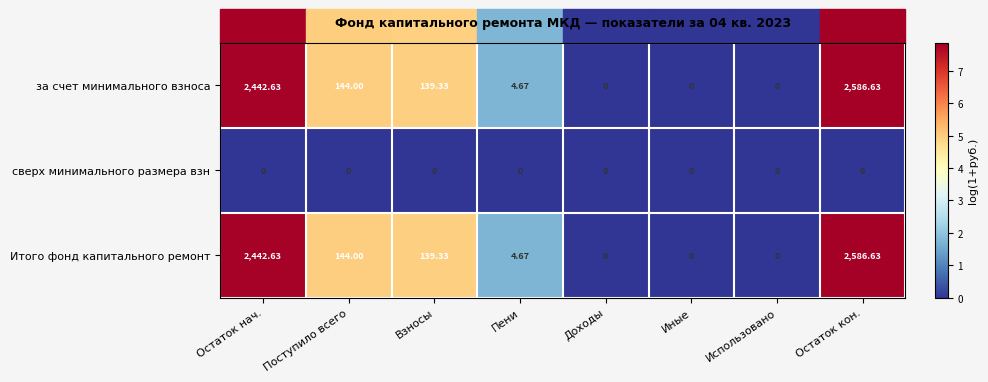

At which category does the chart reach its peak across all series?

Остаток кон.